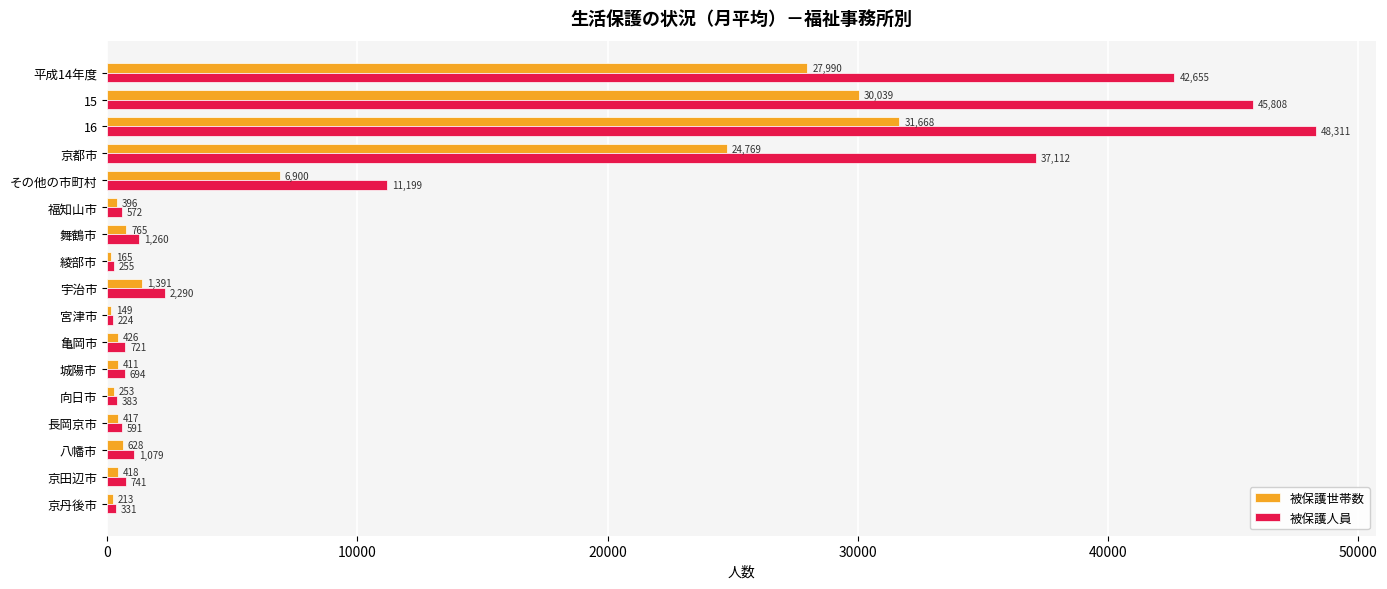

Is the value of 被保護世帯数 at 向日市 greater than the value of 被保護人員 at 八幡市?

No